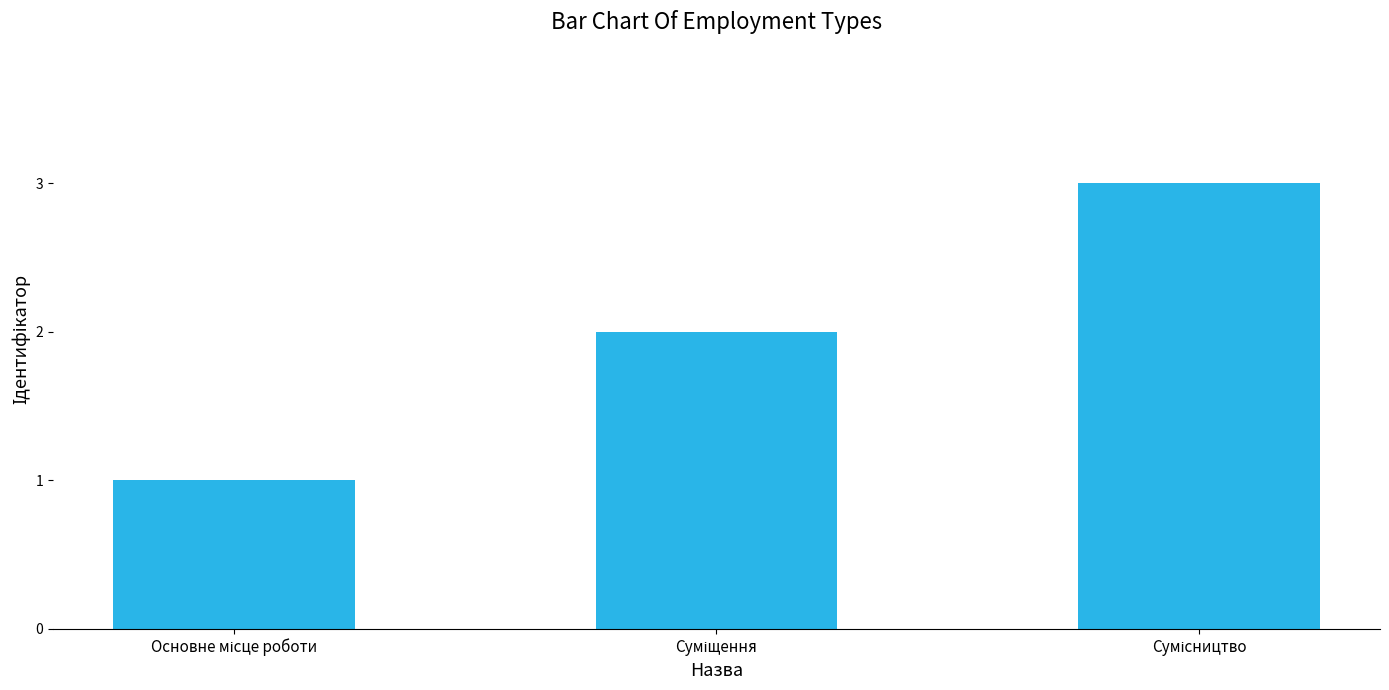

What is the value of the 2nd bar from the left?

2